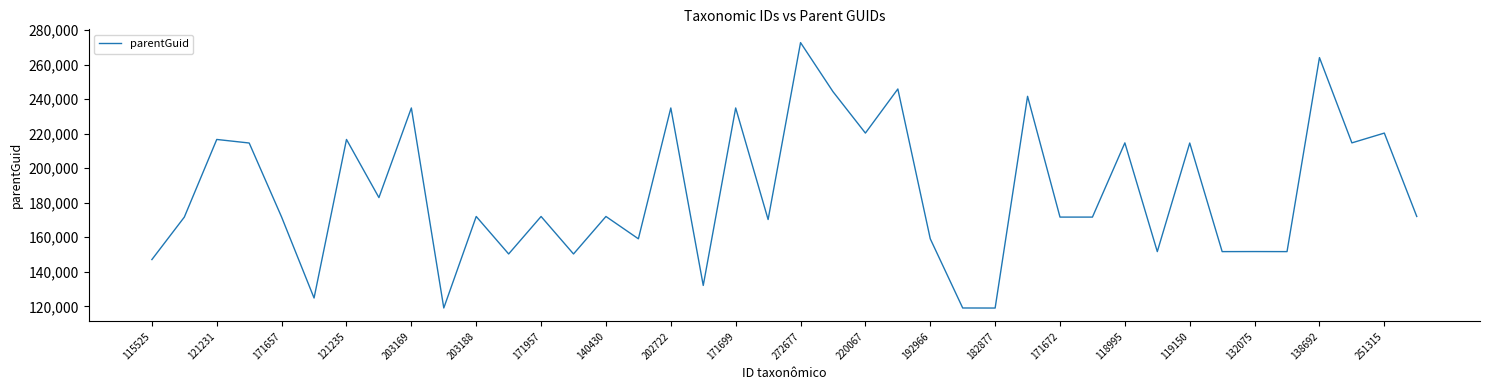

What is the smallest value displayed?

119009